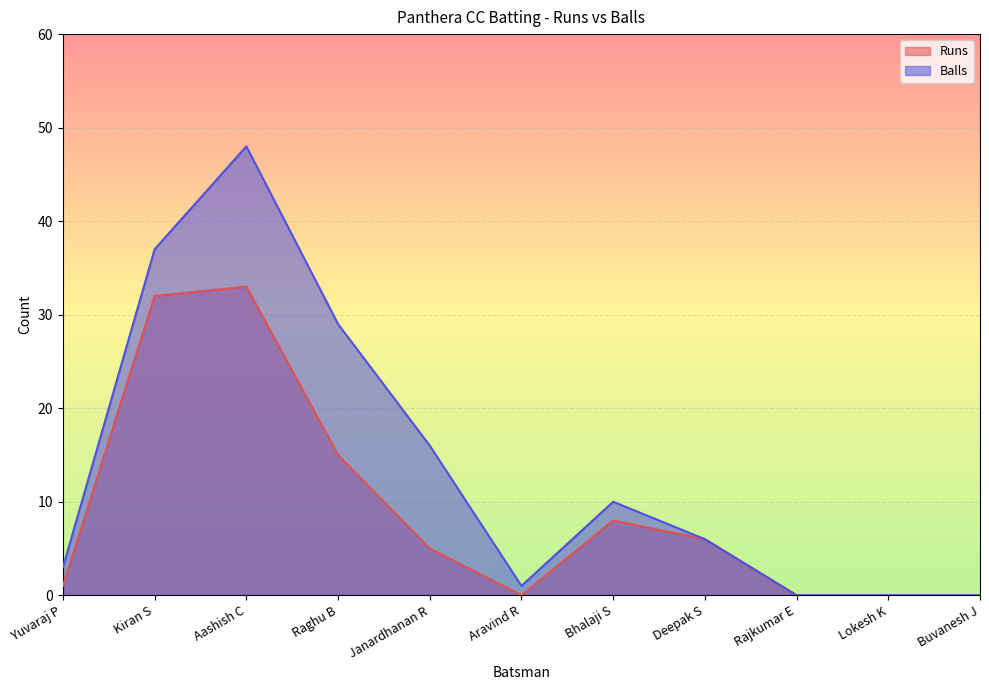

Which series changed the most between Kiran S and Deepak S?

Balls